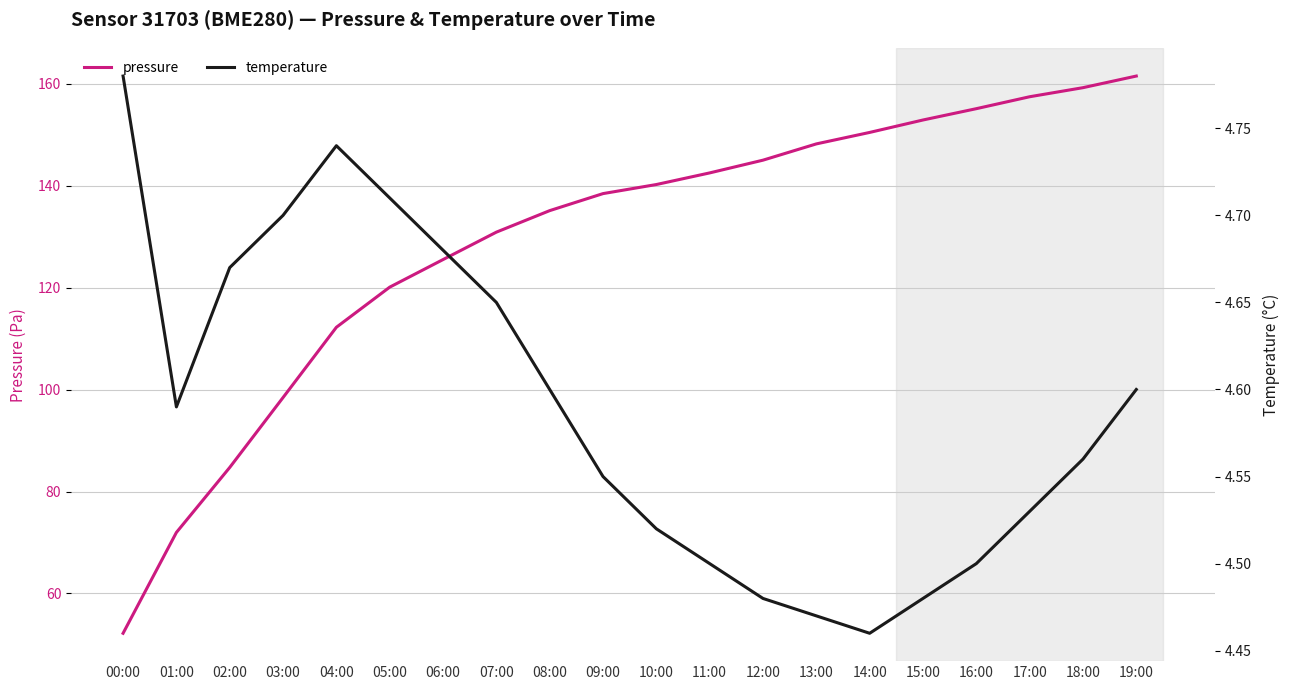

True or false: temperature and pressure cross at least once.

False